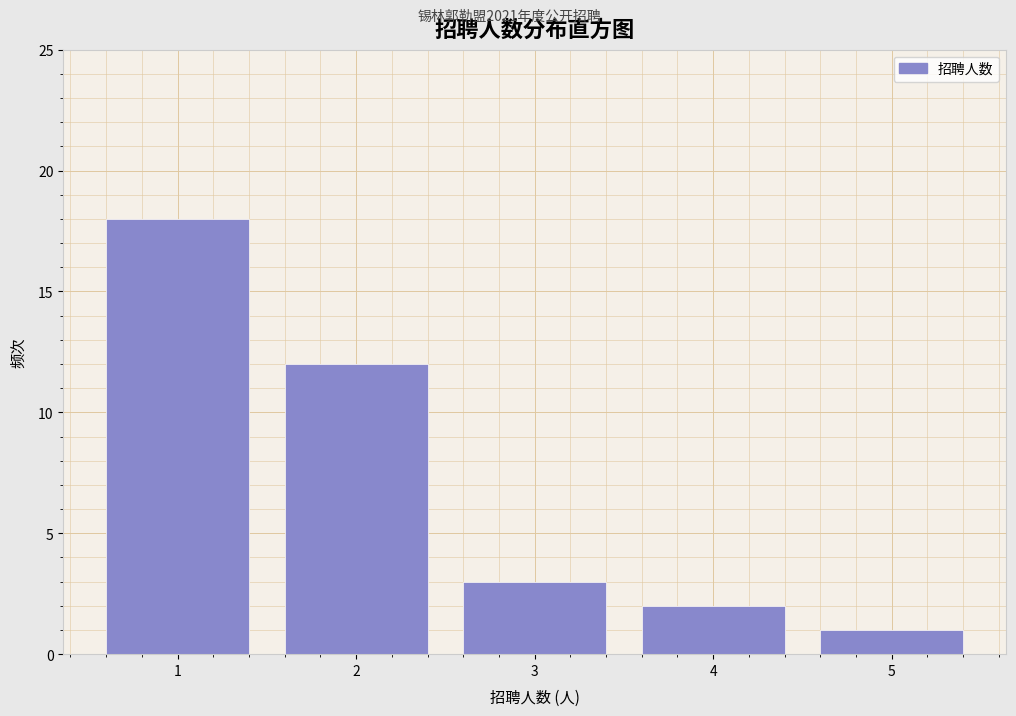

Reading right to left, transcribe all the data shown in this chart.

5=1	4=2	3=3	2=12	1=18